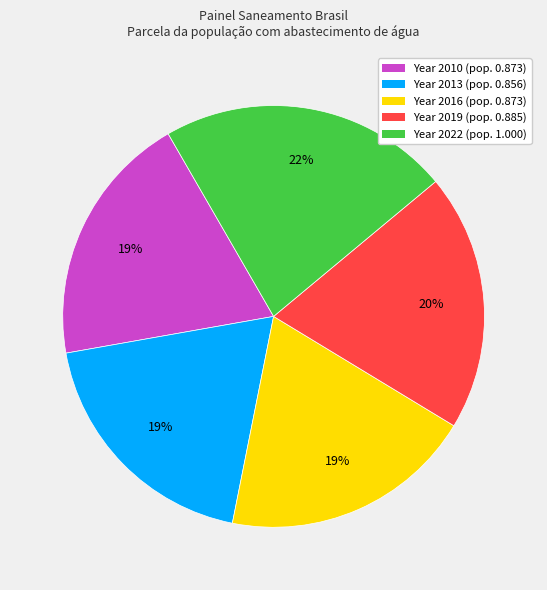

Is the sum of Year 2019 (pop. 0.885) and Year 2022 (pop. 1.000) greater than half?

No